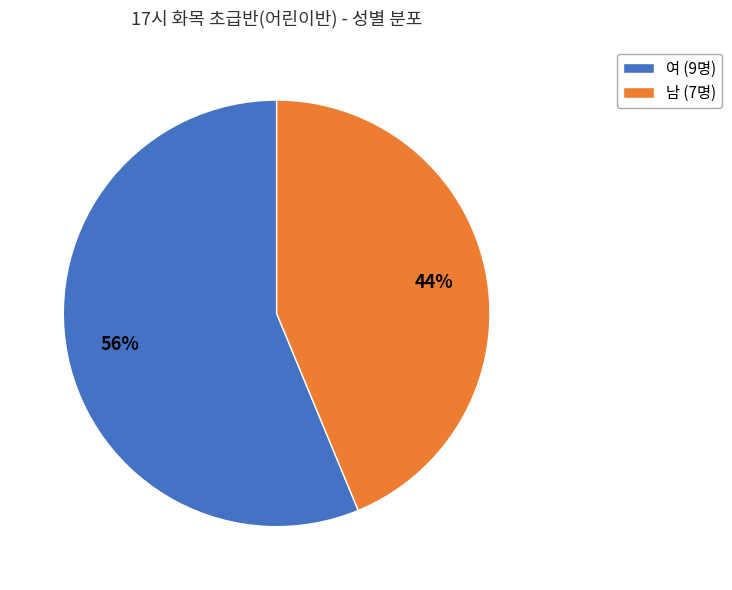

Is it true that 여 is 62% of the pie?

False